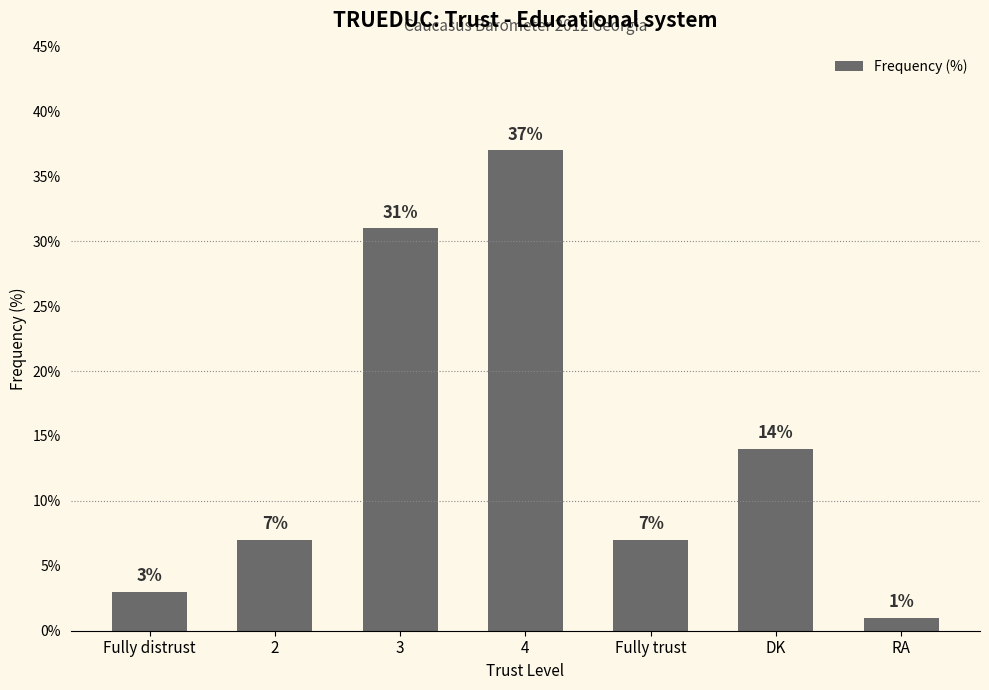

True or false: the data shows 37 at 4.

True